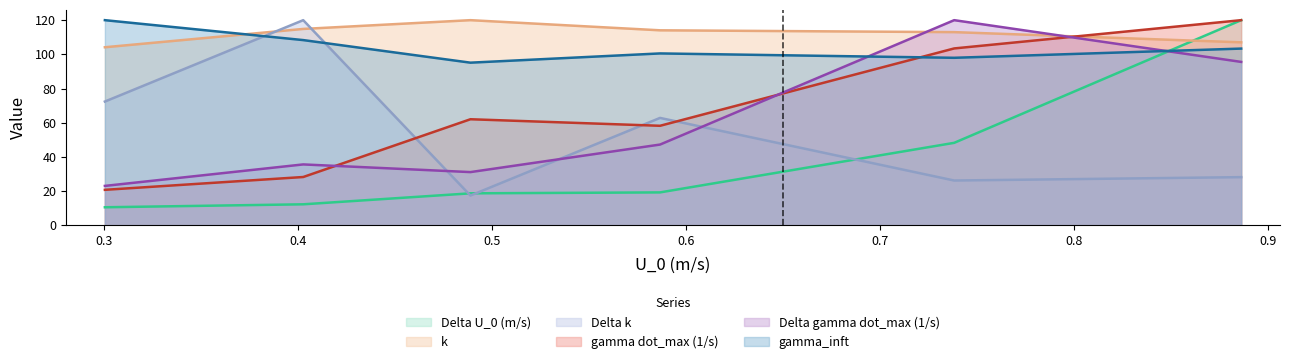

What is the spread (max minus min) of values at 0.73811278?

93.8